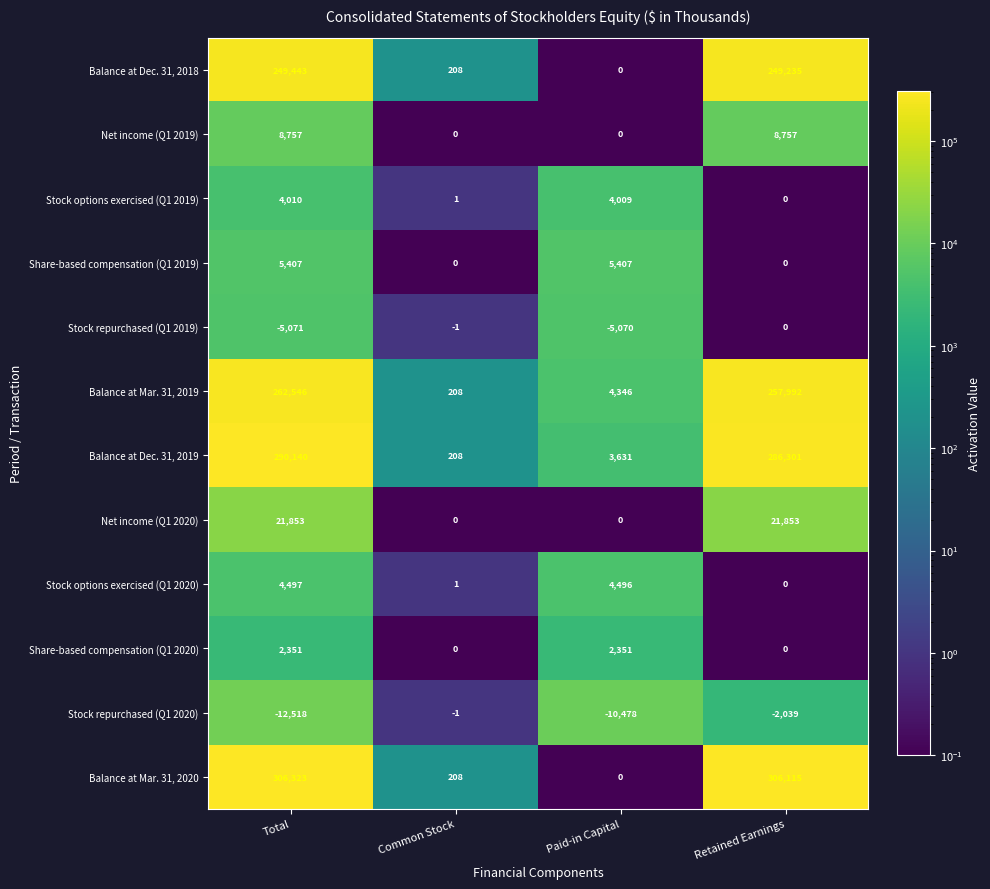

What is the difference between the Stock options exercised (Q1 2019) values at Common Stock and Paid-in Capital?

4008